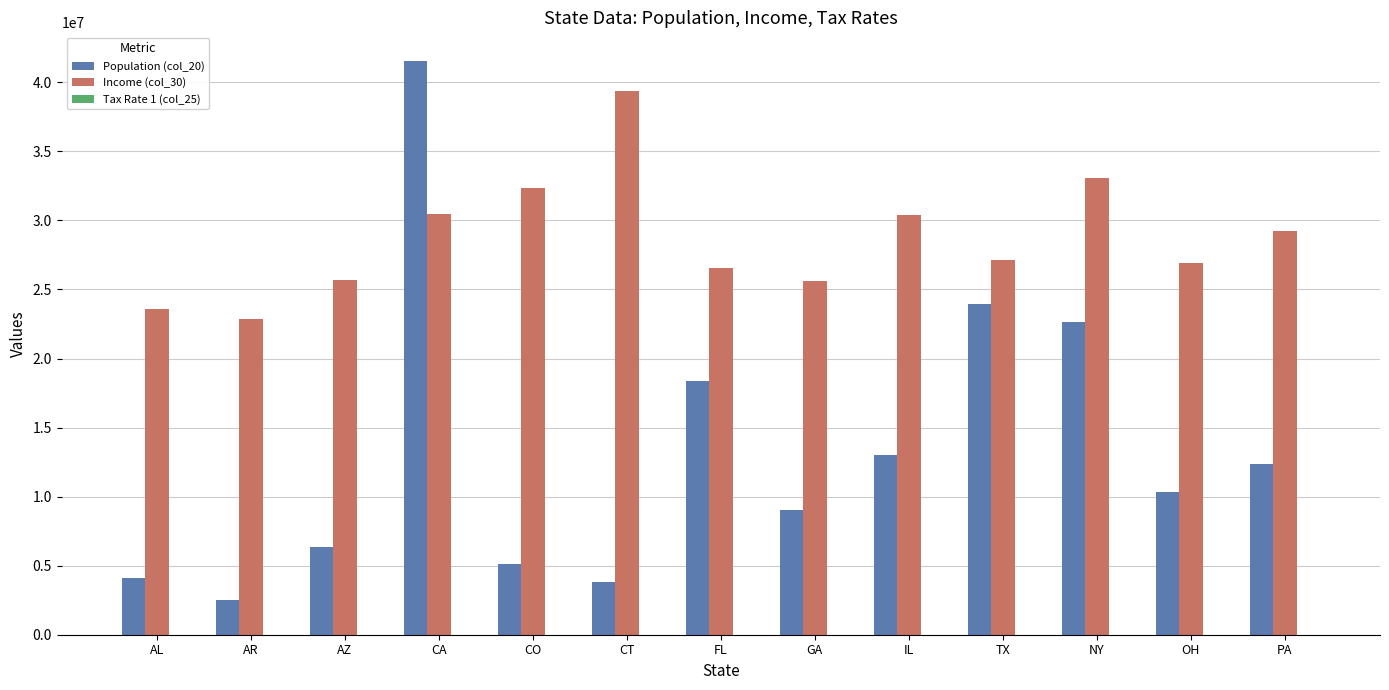

How many groups of bars are there?

13